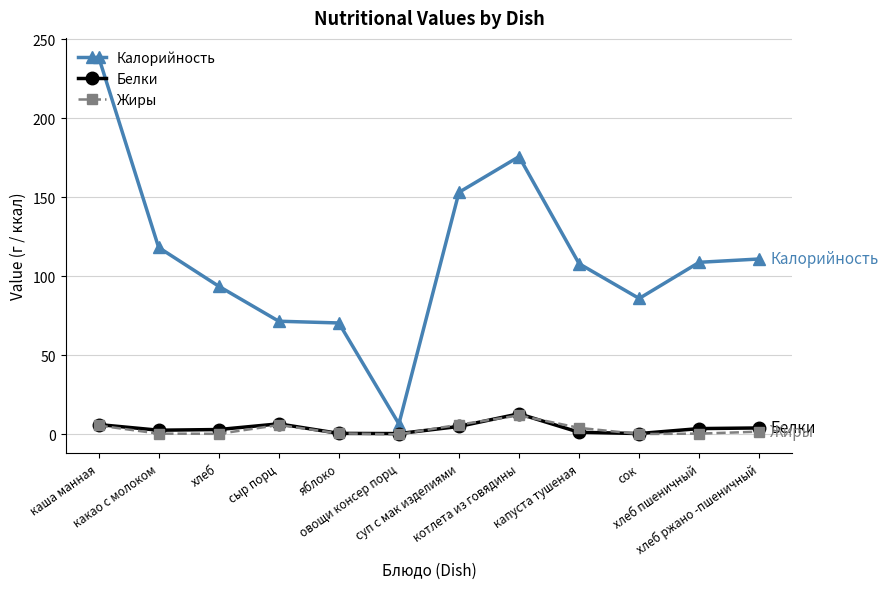

Which series has the largest range (max minus min)?

Калорийность